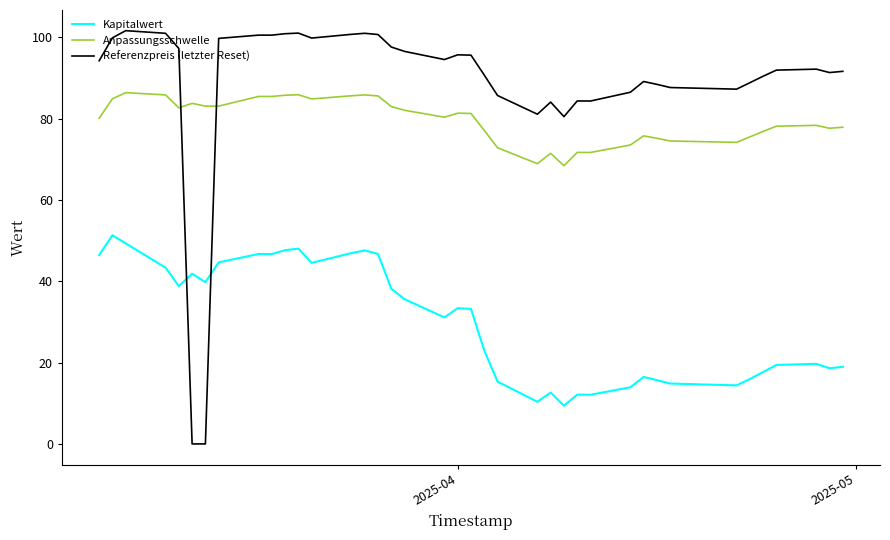

What is the difference between the maximum and minimum values in the Kapitalwert series?

41.9